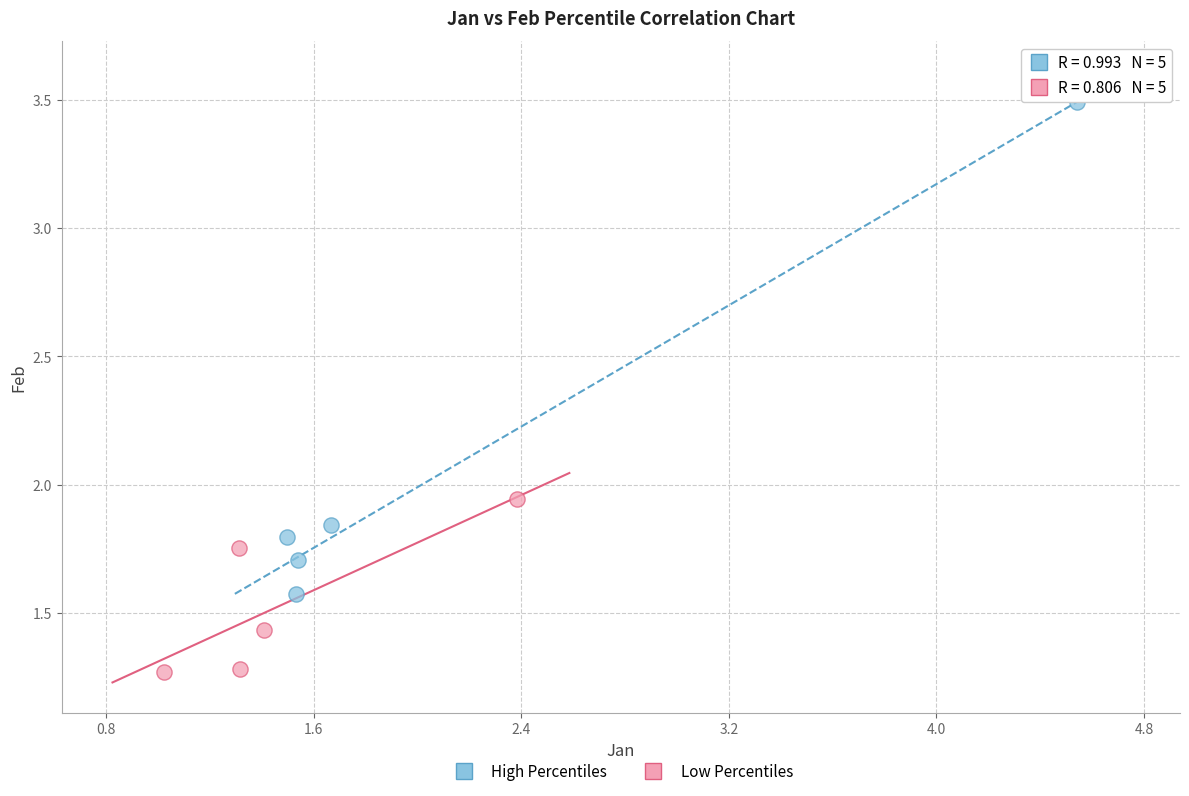

Which series contains the highest Y value?

High Percentiles